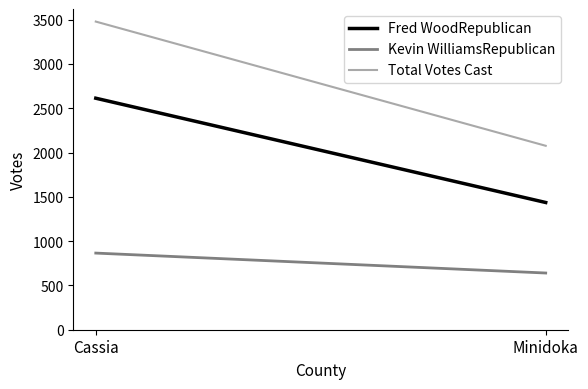

At Cassia, list the series in order from largest to smallest.

Total Votes Cast, Fred WoodRepublican, Kevin WilliamsRepublican